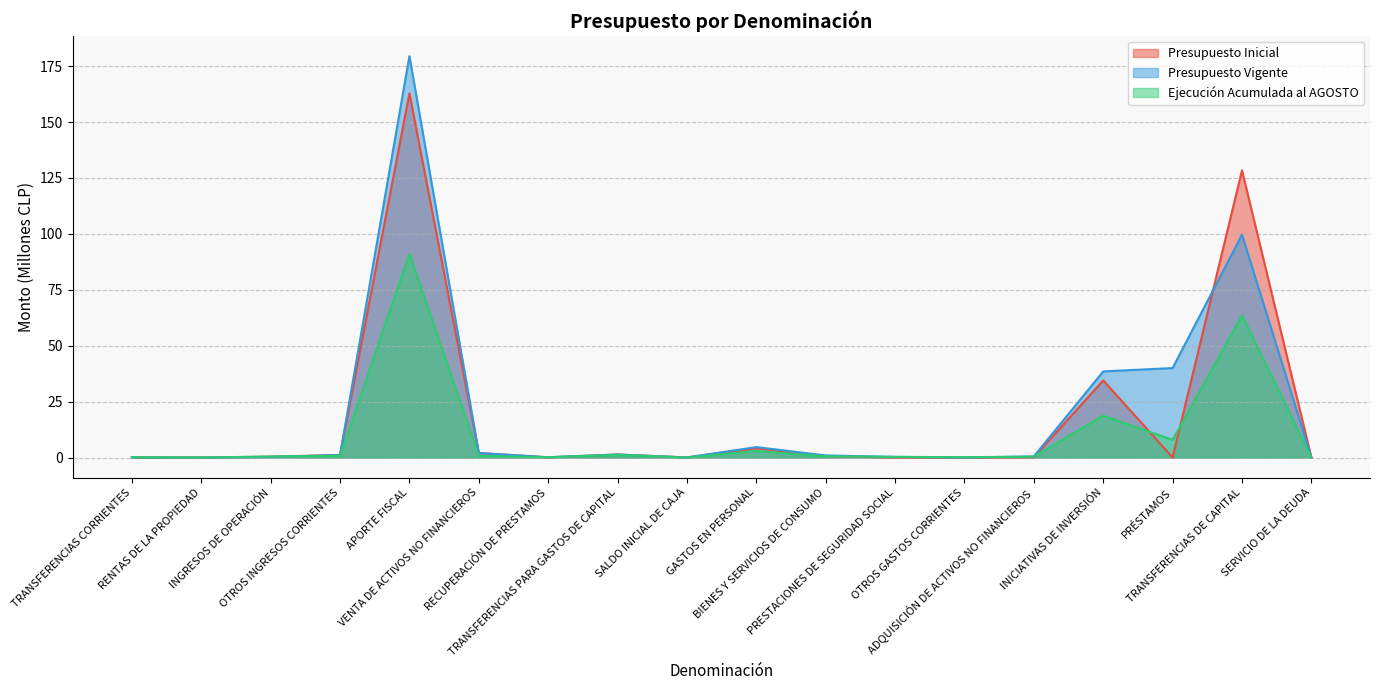

Reading left to right, transcribe all the data shown in this chart.

Presupuesto Inicial: TRANSFERENCIAS CORRIENTES=0.0	RENTAS DE LA PROPIEDAD=0.0	INGRESOS DE OPERACIÓN=0.4	OTROS INGRESOS CORRIENTES=1.1	APORTE FISCAL=162.8	VENTA DE ACTIVOS NO FINANCIEROS=2.0	RECUPERACIÓN DE PRESTAMOS=0.1	TRANSFERENCIAS PARA GASTOS DE CAPITAL=1.3	SALDO INICIAL DE CAJA=0.0	GASTOS EN PERSONAL=4.1	BIENES Y SERVICIOS DE CONSUMO=0.6	PRESTACIONES DE SEGURIDAD SOCIAL=0.0	OTROS GASTOS CORRIENTES=0.0	ADQUISICIÓN DE ACTIVOS NO FINANCIEROS=0.1	INICIATIVAS DE INVERSIÓN=34.5	PRÉSTAMOS=0.0	TRANSFERENCIAS DE CAPITAL=128.4	SERVICIO DE LA DEUDA=0.0
Presupuesto Vigente: TRANSFERENCIAS CORRIENTES=0.1	RENTAS DE LA PROPIEDAD=0.0	INGRESOS DE OPERACIÓN=0.3	OTROS INGRESOS CORRIENTES=1.1	APORTE FISCAL=179.5	VENTA DE ACTIVOS NO FINANCIEROS=2.0	RECUPERACIÓN DE PRESTAMOS=0.1	TRANSFERENCIAS PARA GASTOS DE CAPITAL=1.3	SALDO INICIAL DE CAJA=0.0	GASTOS EN PERSONAL=4.7	BIENES Y SERVICIOS DE CONSUMO=0.9	PRESTACIONES DE SEGURIDAD SOCIAL=0.3	OTROS GASTOS CORRIENTES=0.0	ADQUISICIÓN DE ACTIVOS NO FINANCIEROS=0.5	INICIATIVAS DE INVERSIÓN=38.5	PRÉSTAMOS=40.0	TRANSFERENCIAS DE CAPITAL=99.6	SERVICIO DE LA DEUDA=0.0
Ejecución Acumulada al AGOSTO: TRANSFERENCIAS CORRIENTES=0.1	RENTAS DE LA PROPIEDAD=0.0	INGRESOS DE OPERACIÓN=0.4	OTROS INGRESOS CORRIENTES=0.7	APORTE FISCAL=91.1	VENTA DE ACTIVOS NO FINANCIEROS=0.7	RECUPERACIÓN DE PRESTAMOS=0.1	TRANSFERENCIAS PARA GASTOS DE CAPITAL=1.1	SALDO INICIAL DE CAJA=0.0	GASTOS EN PERSONAL=2.9	BIENES Y SERVICIOS DE CONSUMO=0.5	PRESTACIONES DE SEGURIDAD SOCIAL=0.3	OTROS GASTOS CORRIENTES=0.1	ADQUISICIÓN DE ACTIVOS NO FINANCIEROS=0.4	INICIATIVAS DE INVERSIÓN=18.7	PRÉSTAMOS=7.9	TRANSFERENCIAS DE CAPITAL=63.6	SERVICIO DE LA DEUDA=0.0